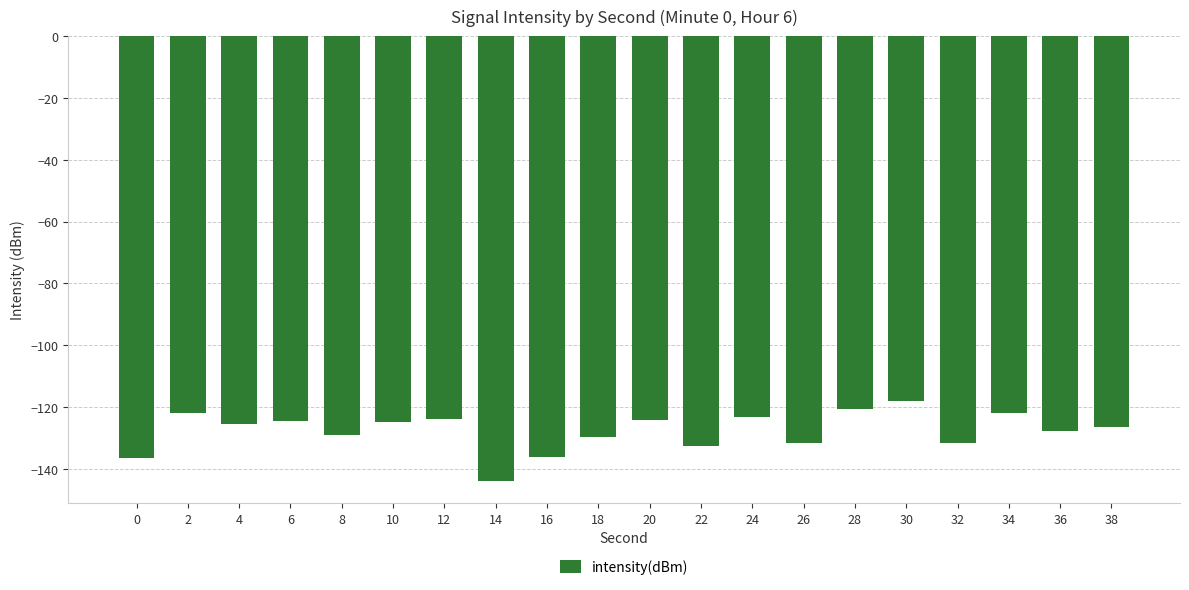

What is the difference between the values at 26 and 2?

9.6